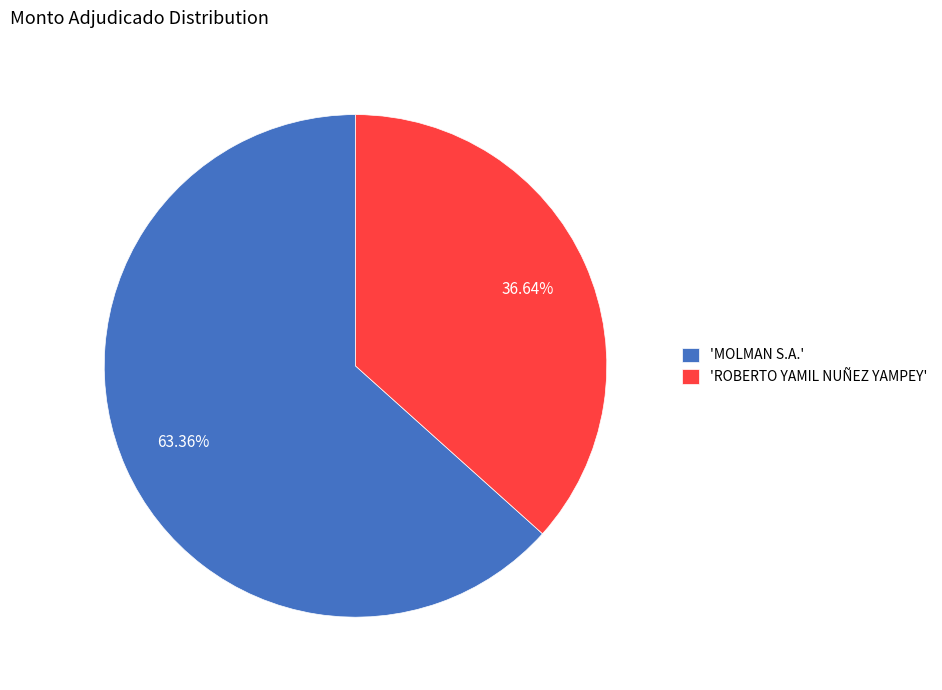

Rank the categories by value from highest to lowest.

'MOLMAN S.A.', 'ROBERTO YAMIL NUÑEZ YAMPEY'